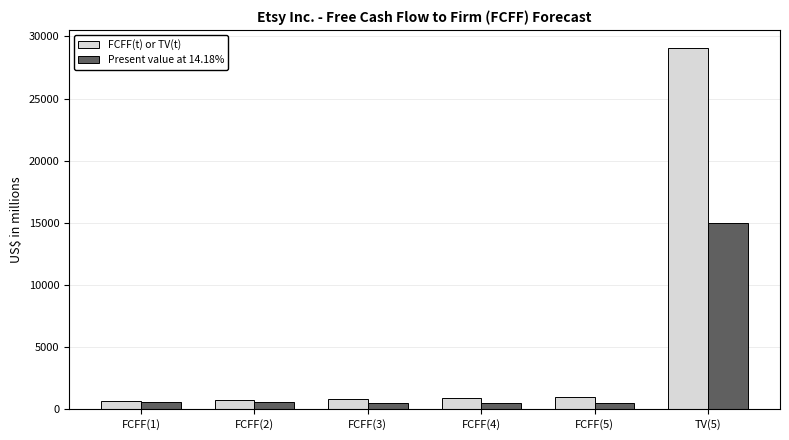

Rank the series by their maximum value, from lowest to highest.

Present value at 14.18%, FCFF(t) or TV(t)